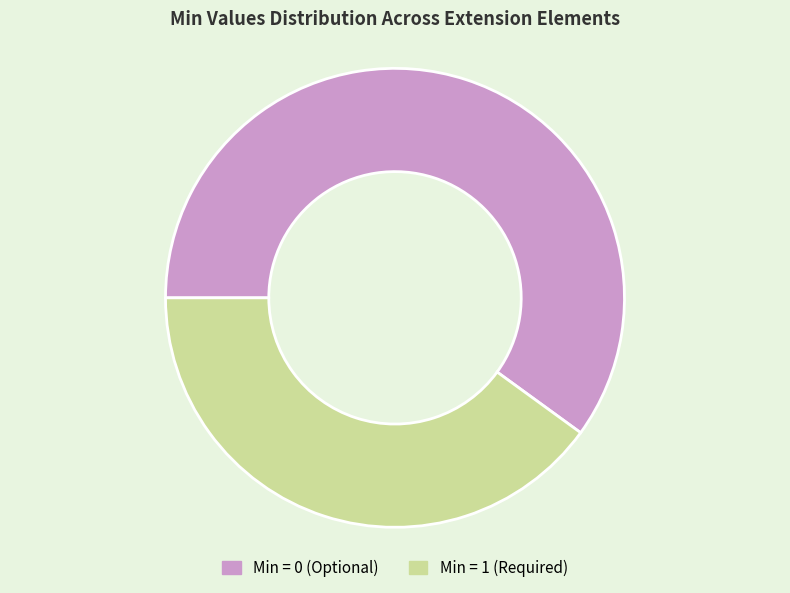

Is there a majority slice in this chart?

Yes